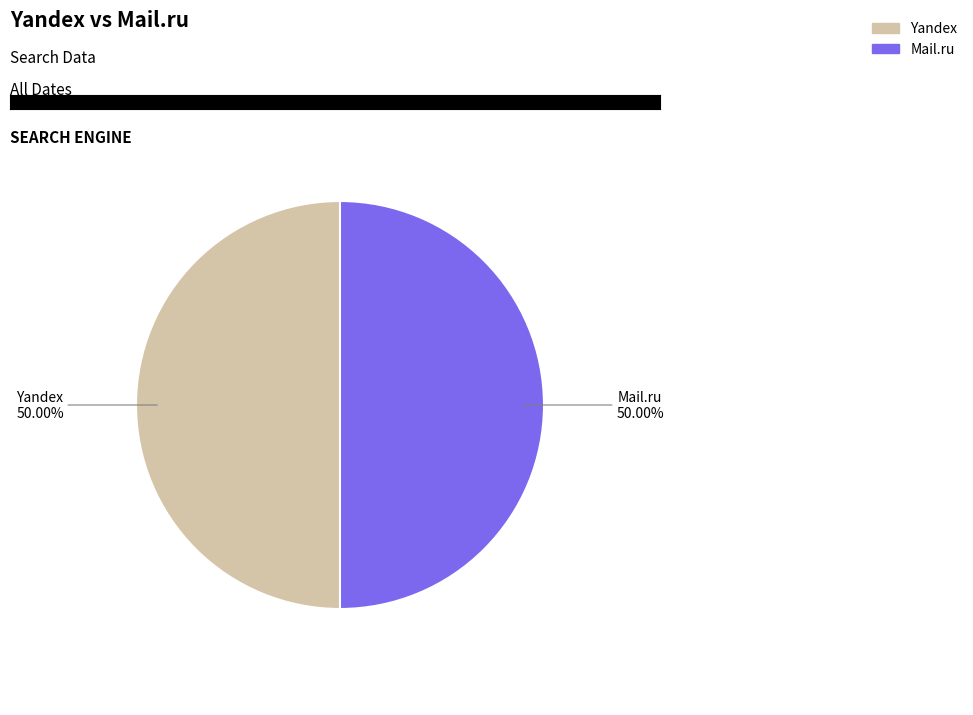

Approximately how many times larger is the value at Yandex compared to Mail.ru?

1.0